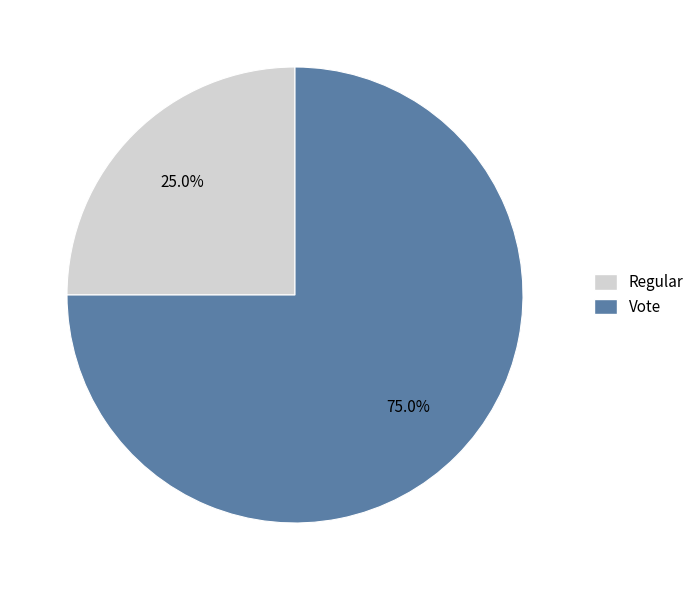

To the nearest percent, what portion does Vote represent?

75%